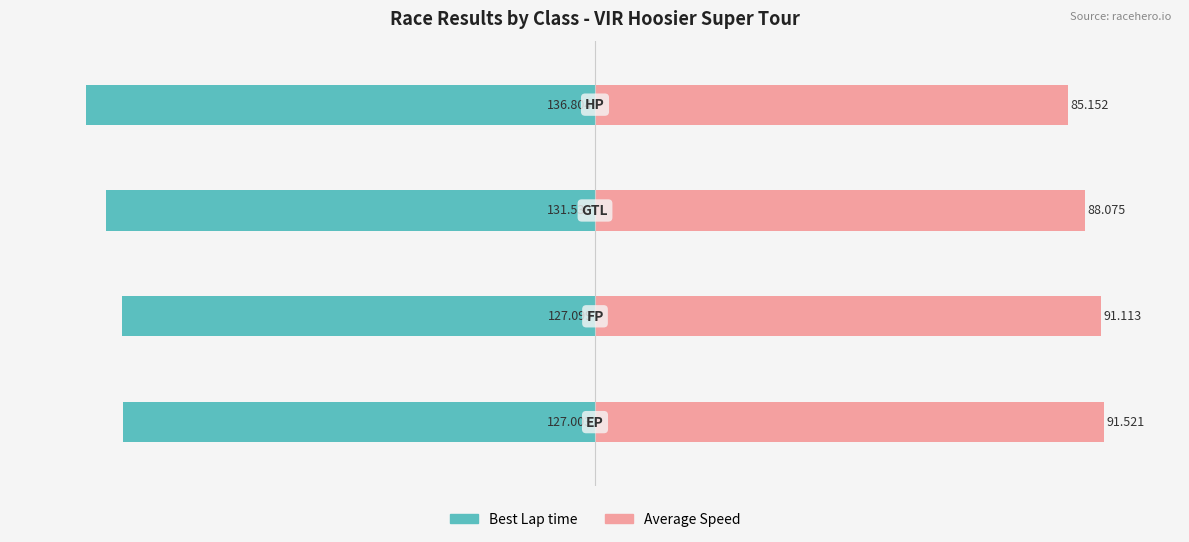

What are all the series names shown in the legend?

Best Lap time, Average Speed